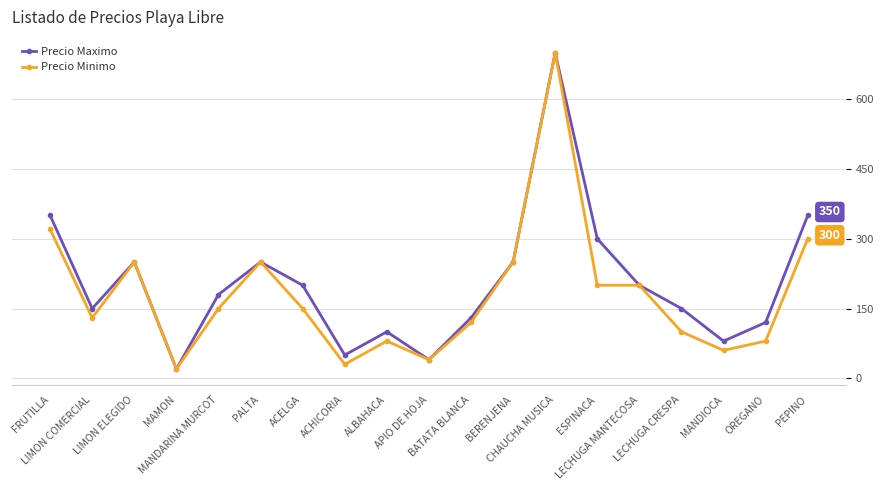

How many lines are shown in the chart?

2